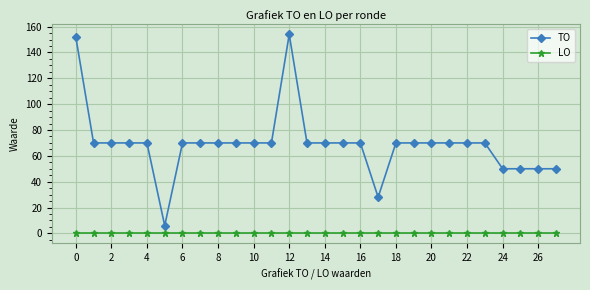

Reading left to right, transcribe all the data shown in this chart.

TO: 152	70	70	70	70	6	70	70	70	70	70	70	154	70	70	70	70	28	70	70	70	70	70	70	50	50	50	50
LO: 0	0	0	0	0	0	0	0	0	0	0	0	0	0	0	0	0	0	0	0	0	0	0	0	0	0	0	0